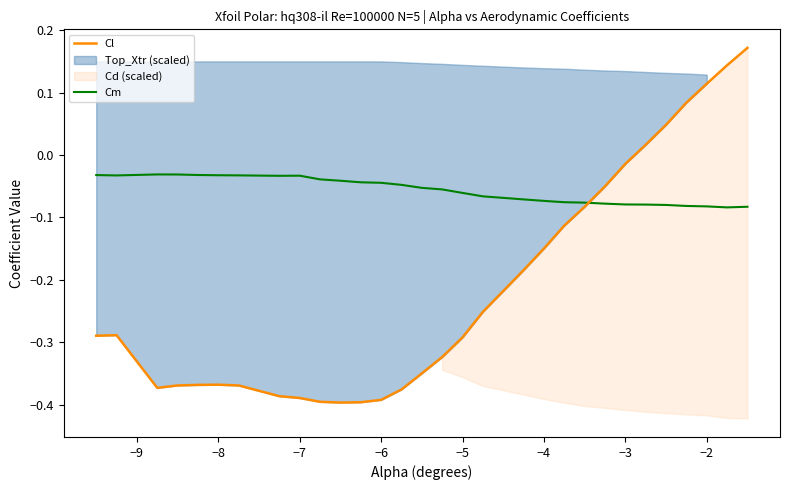

How many lines are shown in the chart?

2